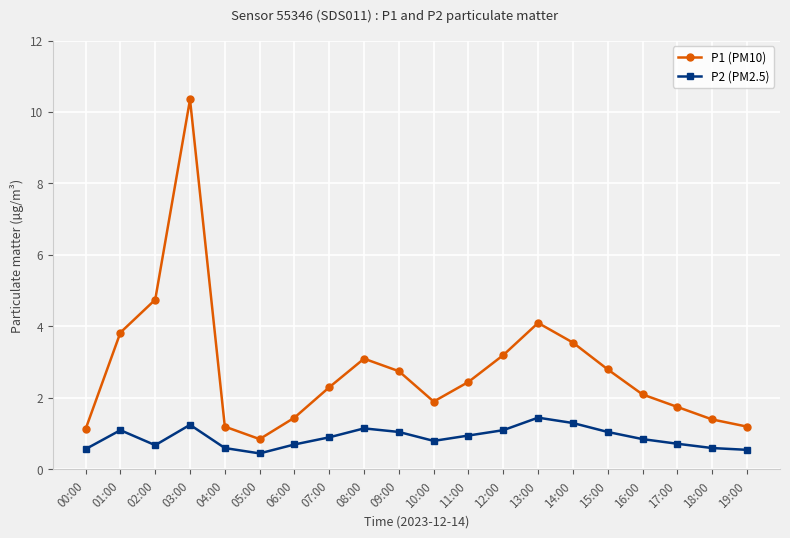

Between 00:00 and 12:00, which series saw the biggest shift?

P1 (PM10)